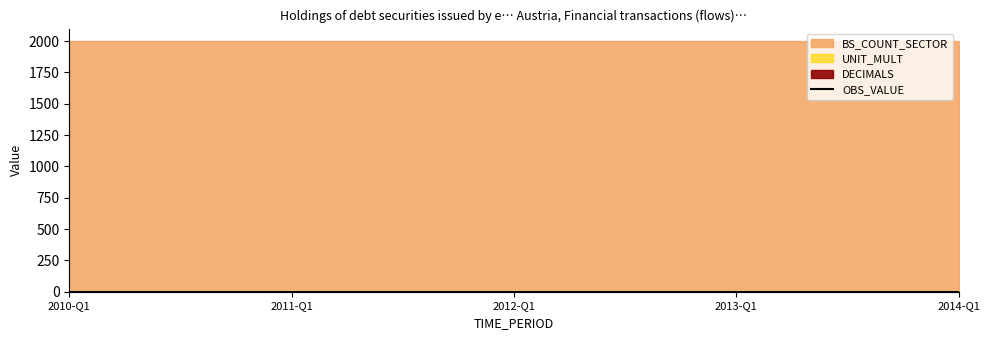

How many series are shown in this chart?

4